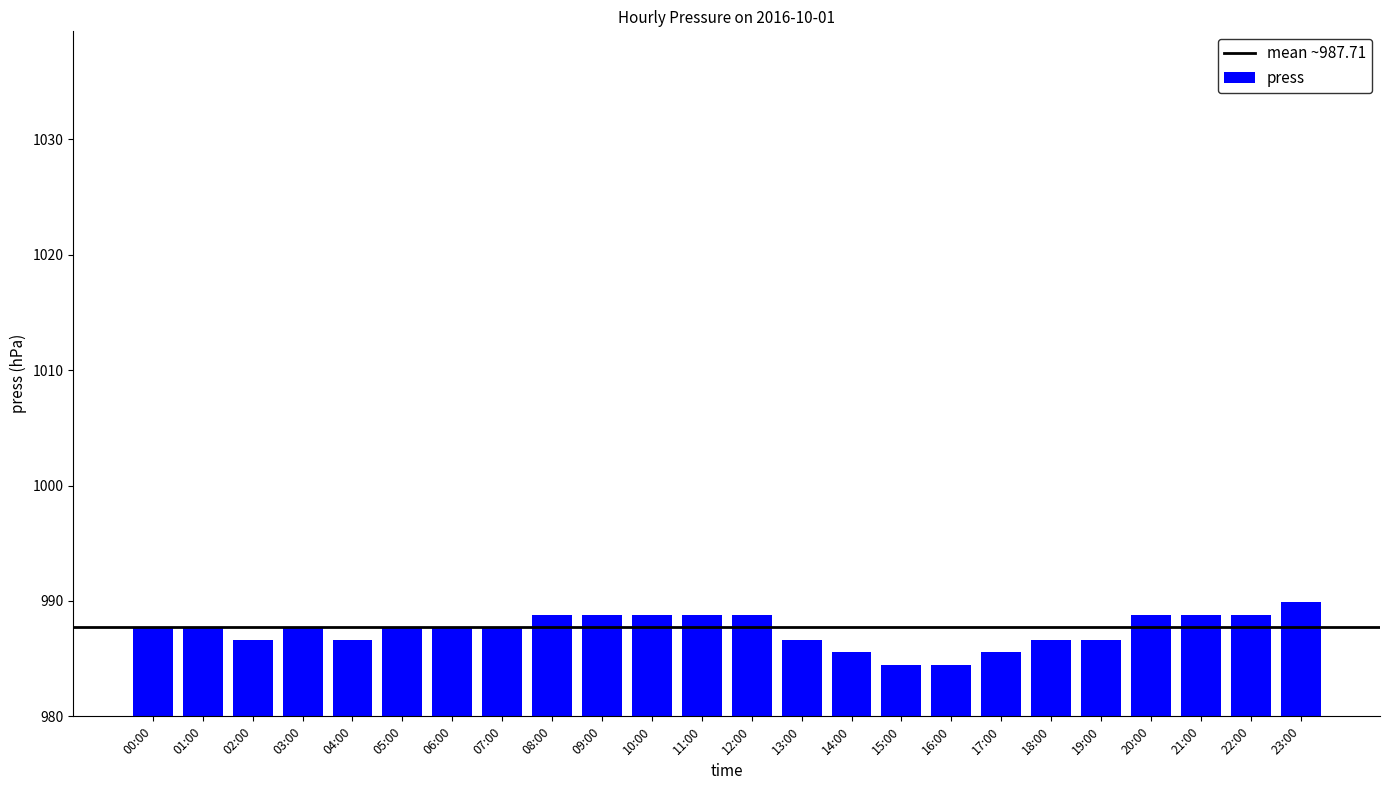

What is the minimum value shown in the chart?

984.5